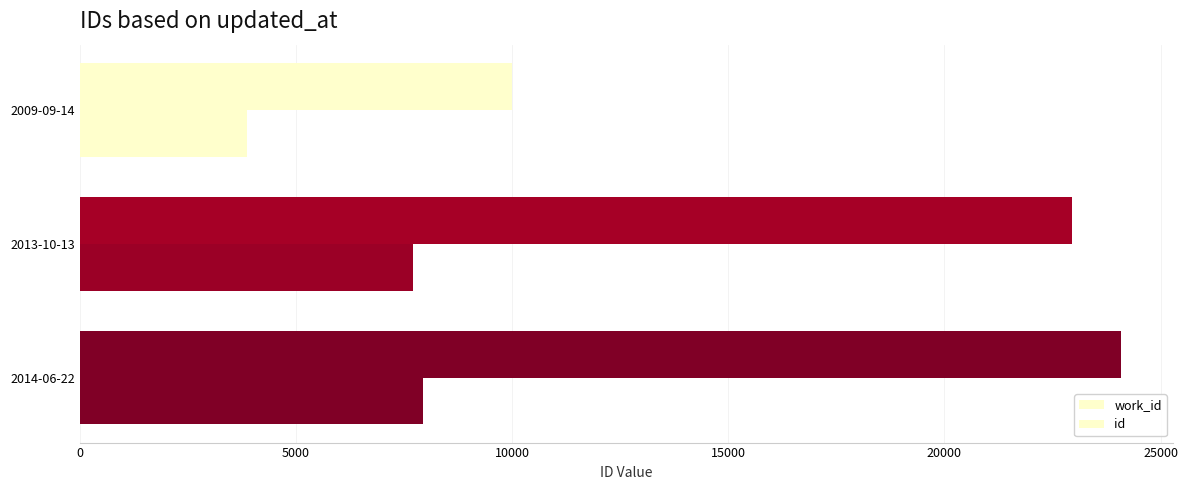

Count the number of data series in this chart.

2